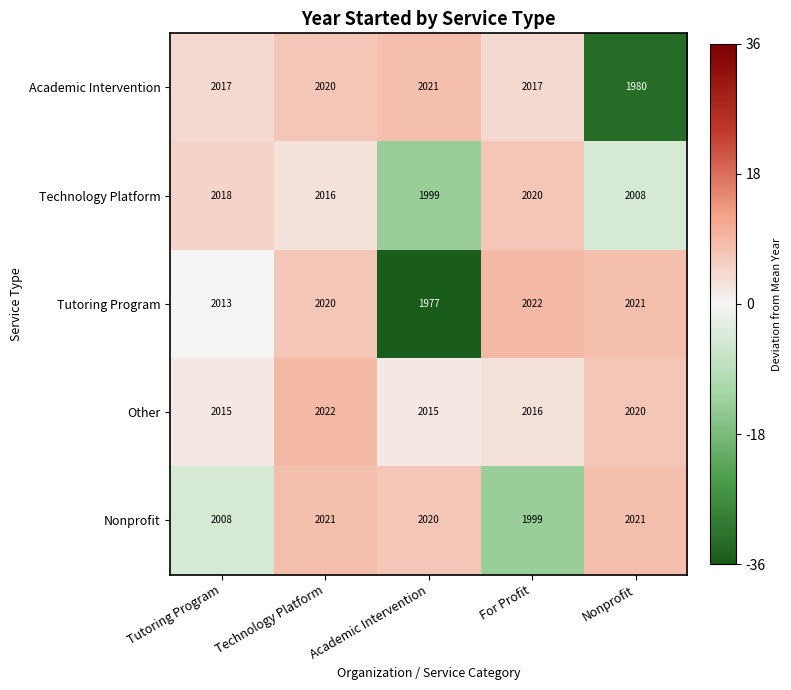

What is the difference between the maximum and minimum values in the Tutoring Program series?

45